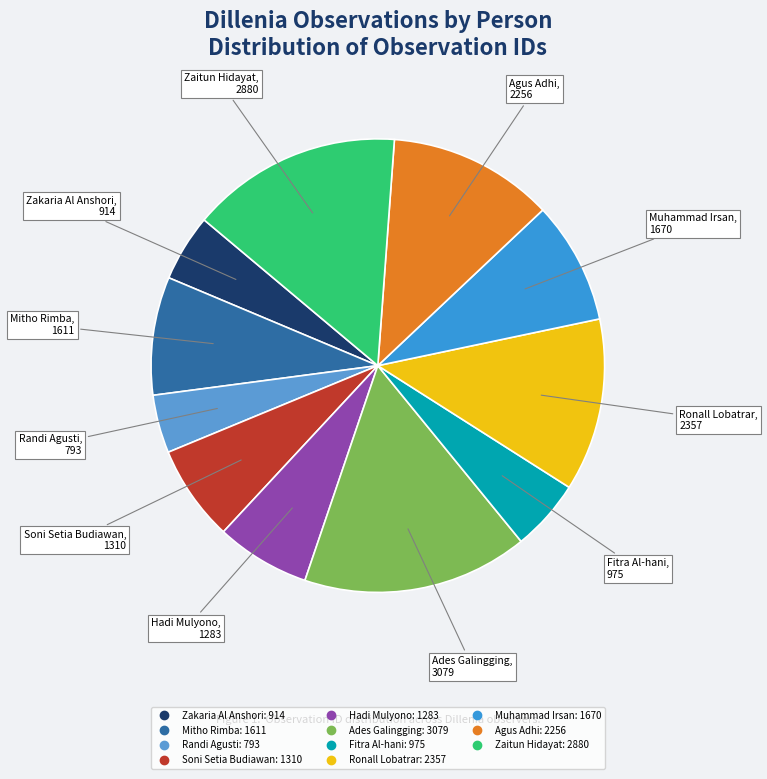

Which slice is the smallest?

Randi Agusti